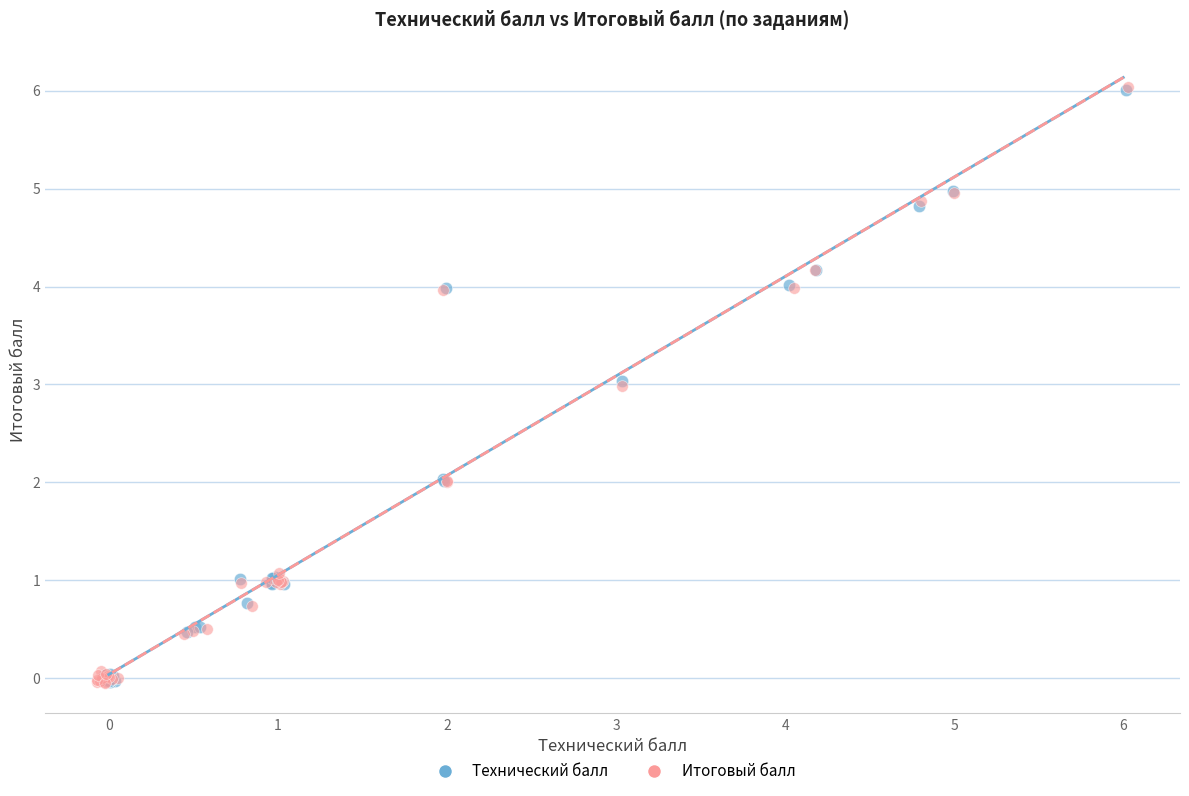

What are all the series names shown in the legend?

Технический балл, Итоговый балл